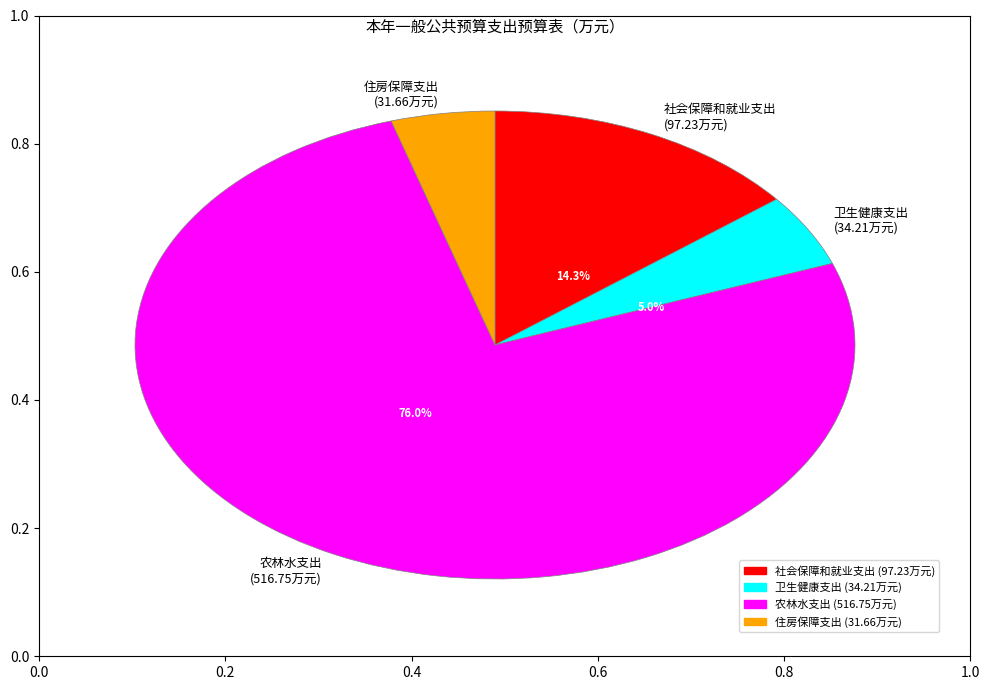

Which slice is the smallest?

住房保障支出